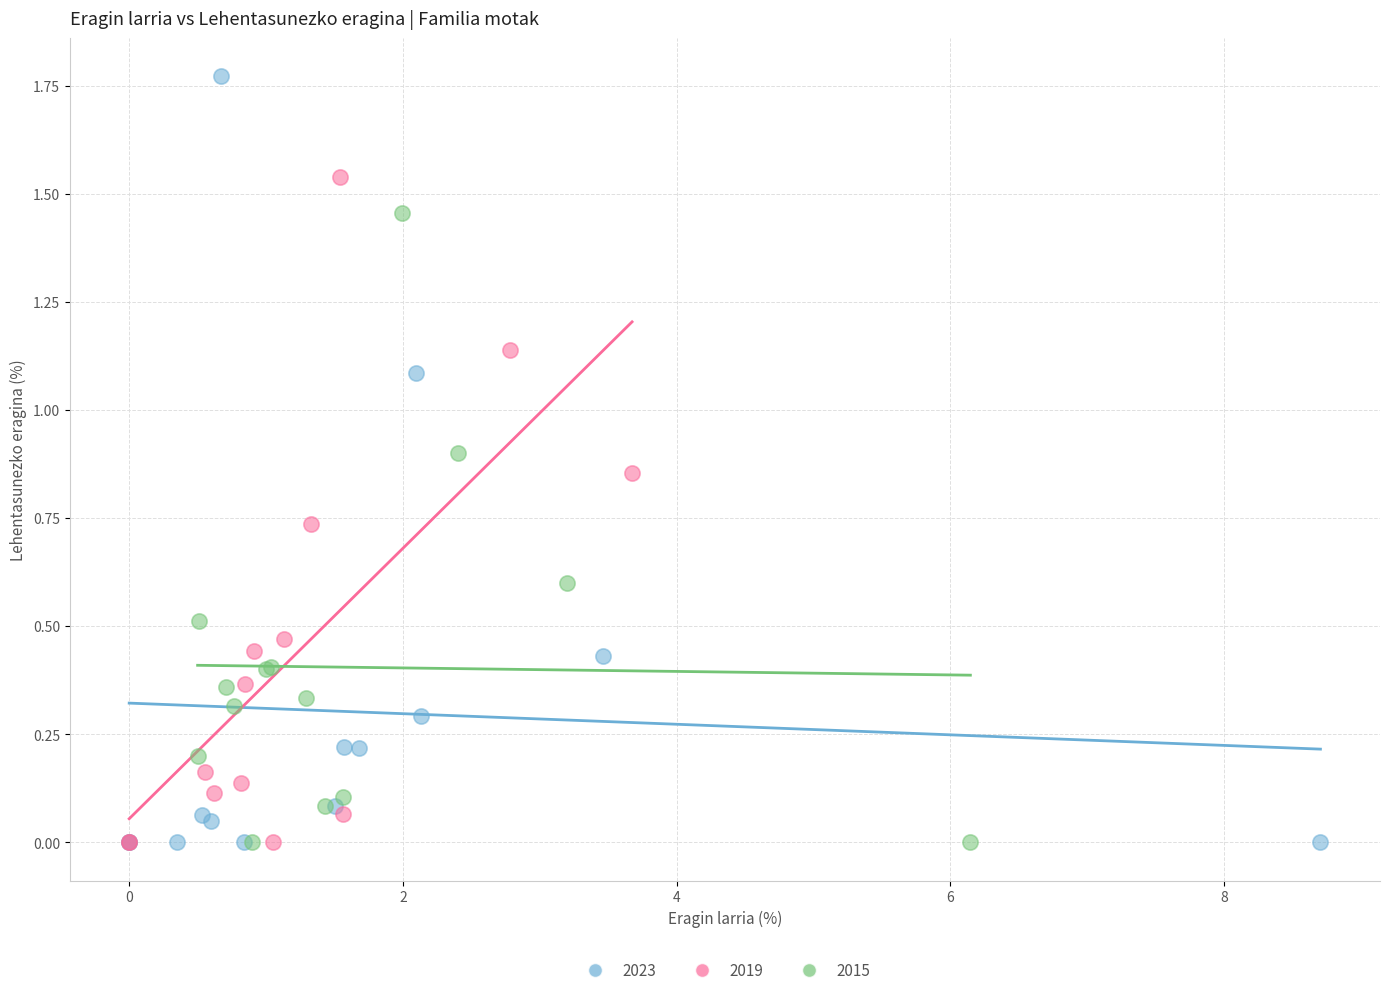

Which series contains the highest Y value?

2023